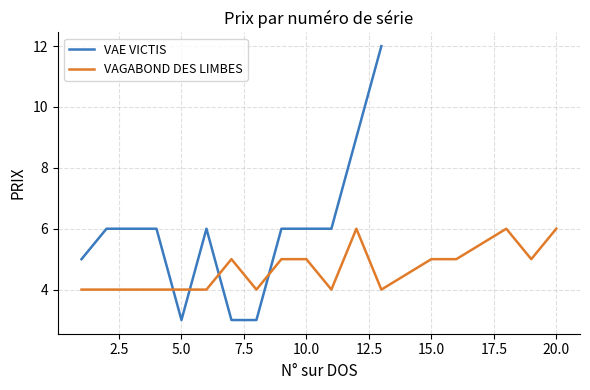

What is the maximum value for VAE VICTIS?

12